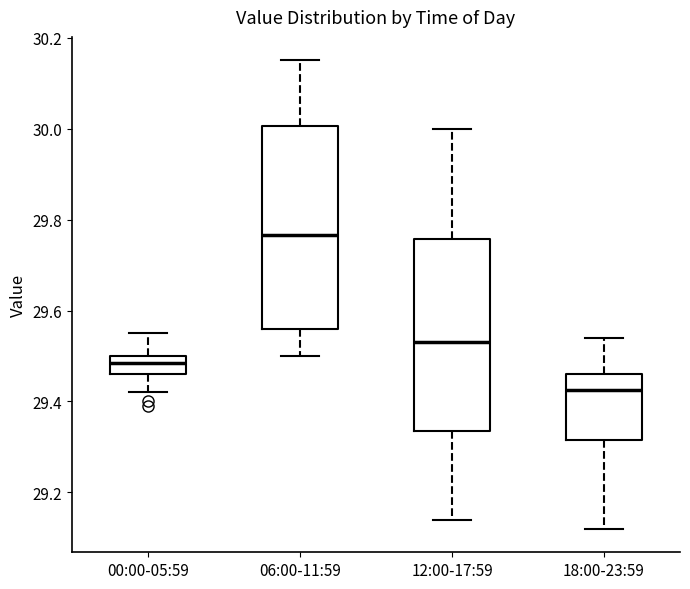

Reading left to right, read every box against the y-axis: the position of its median line, the range the box covers, and the ends of its whiskers. The values are not printed on the chart, so give them approximately, as read against the axis.

00:00-05:59: median 29.48, box 29.46 to 29.50, whiskers 29.42 to 29.56
06:00-11:59: median 29.76, box 29.56 to 30.00, whiskers 29.50 to 30.16
12:00-17:59: median 29.54, box 29.34 to 29.76, whiskers 29.14 to 30.00
18:00-23:59: median 29.42, box 29.32 to 29.46, whiskers 29.12 to 29.54